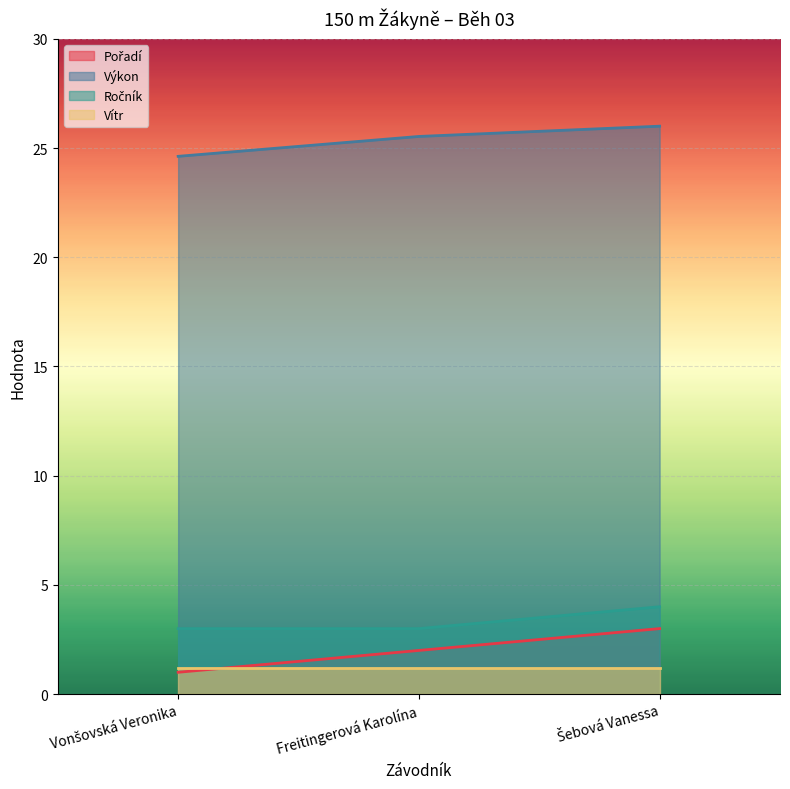

At how many categories does at least one series exceed 17?

3